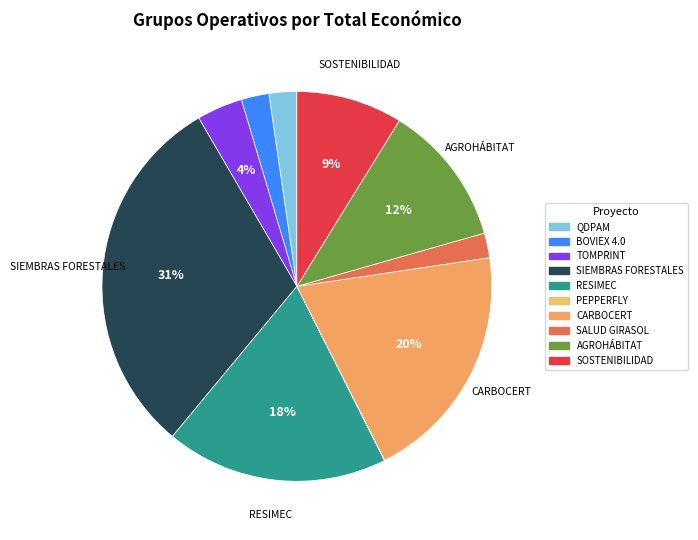

Is it true that BOVIEX 4.0 is 2% of the pie?

True